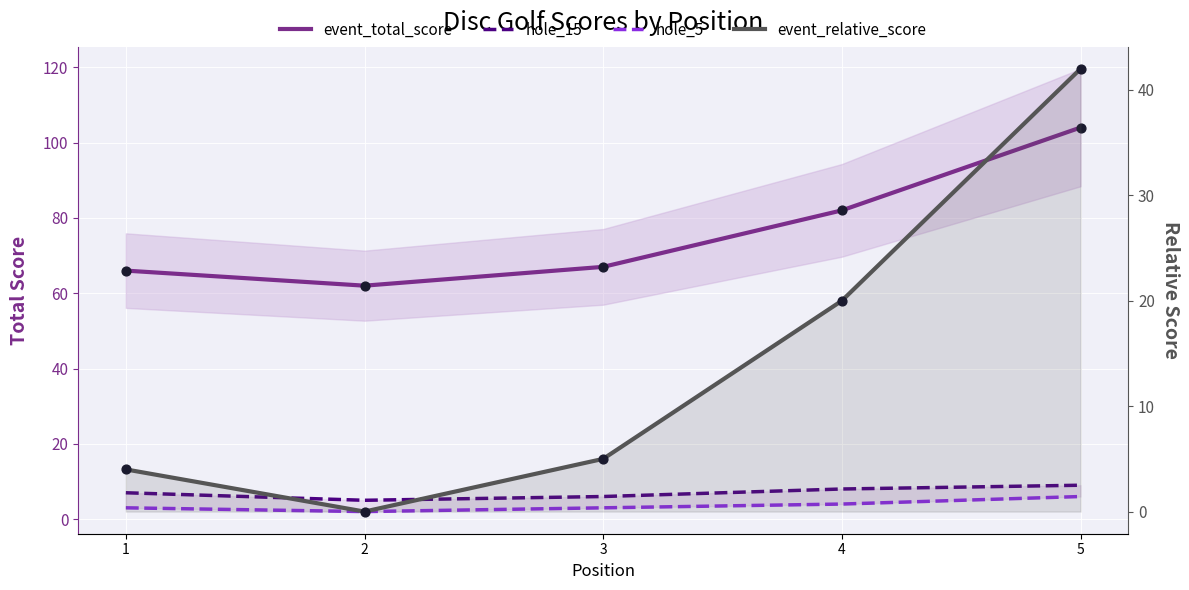

Which series has the widest spread of Y values?

event_total_score